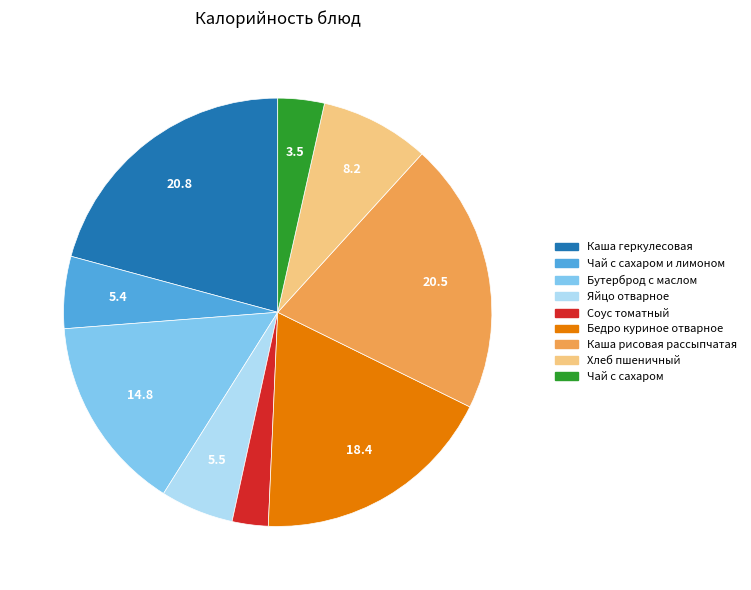

Is there a majority slice in this chart?

No